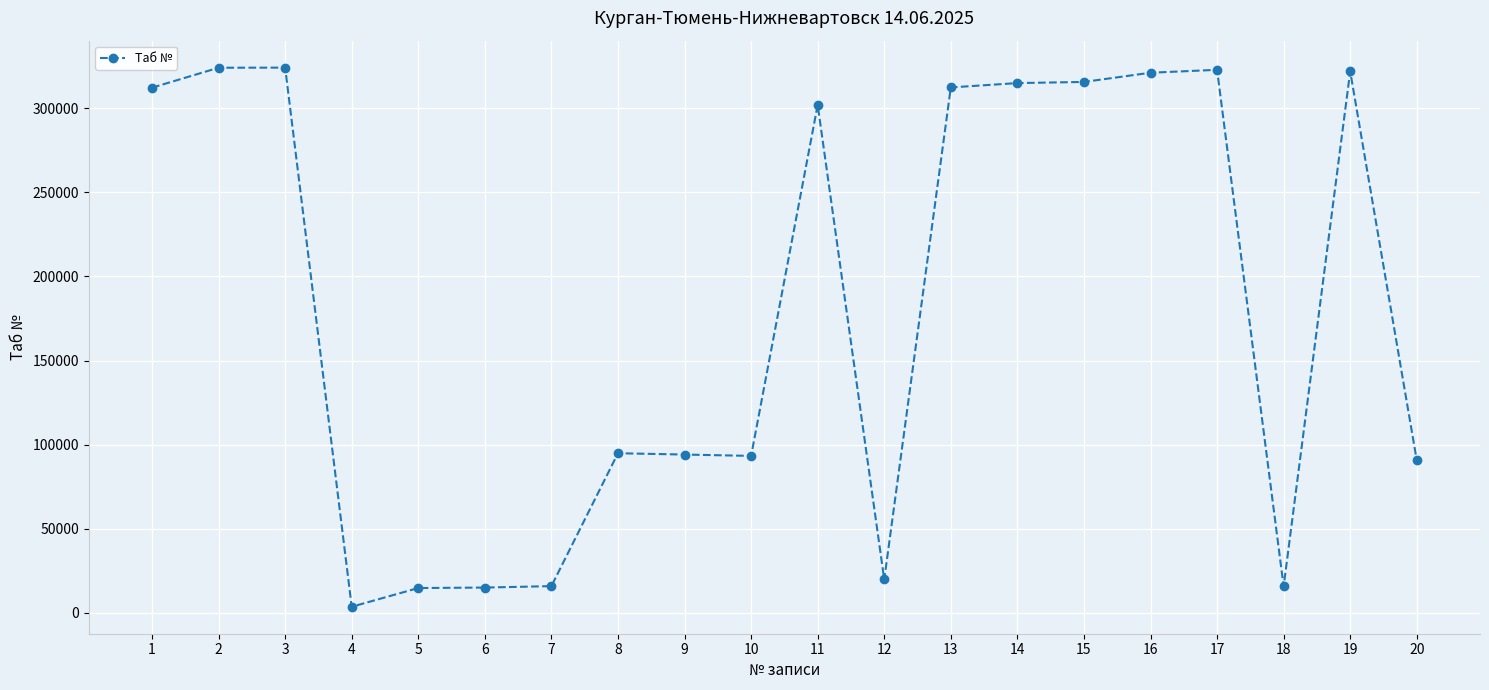

What is the difference between the maximum and minimum values?

320351